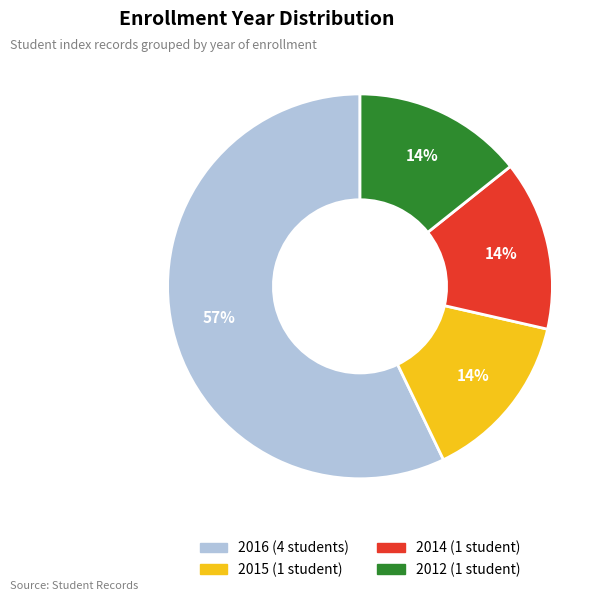

Does any single category account for the majority?

Yes